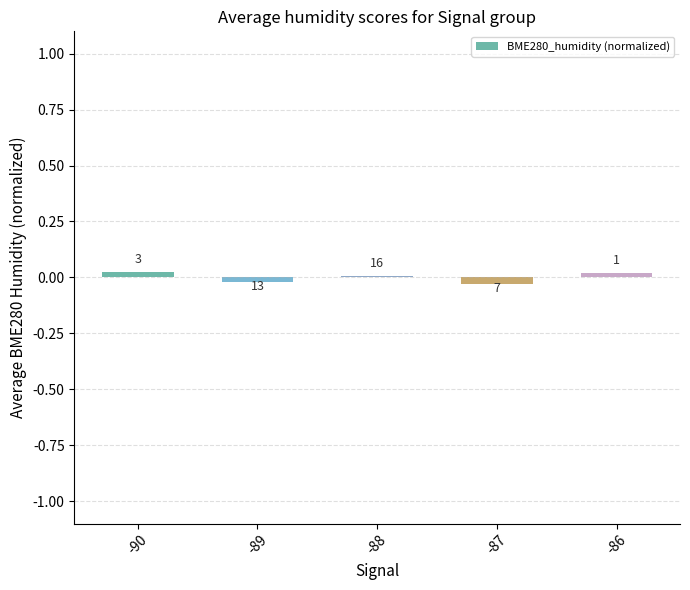

Are the bars horizontal?

No